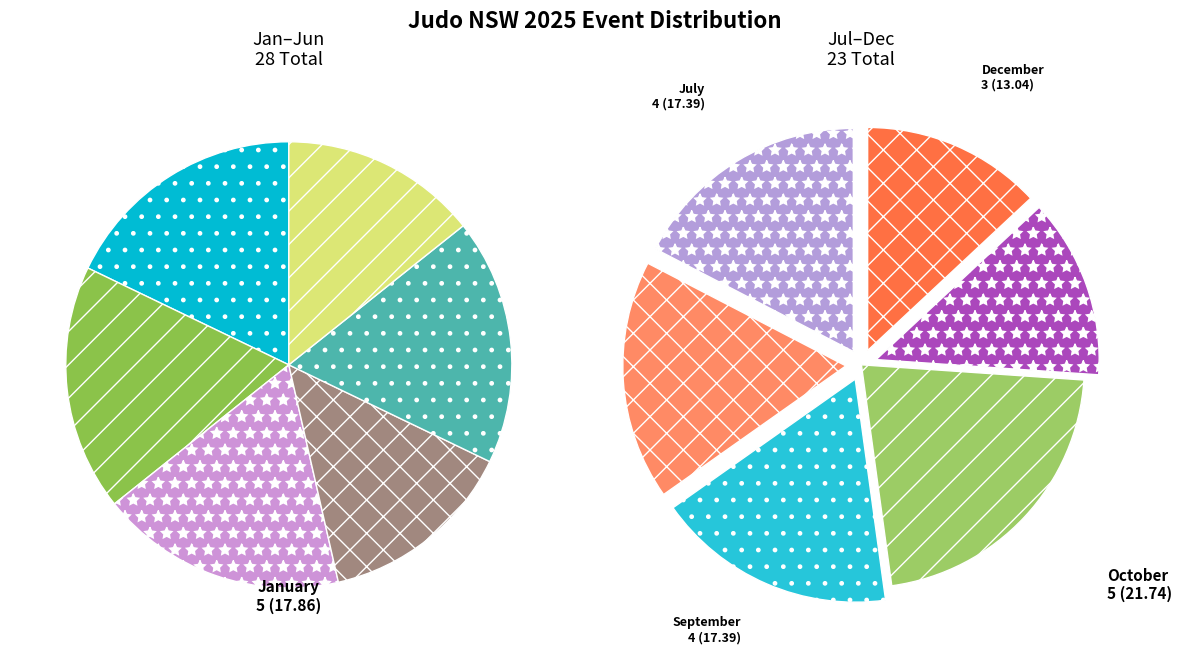

To the nearest percent, what is the average slice percentage?

8%